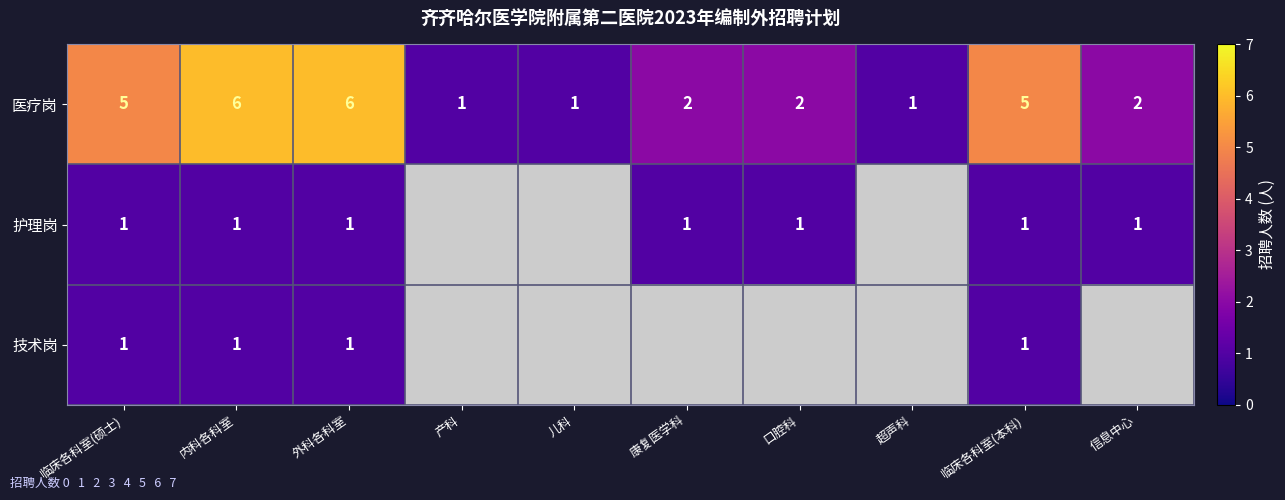

Is it true that 护理岗 equals 0 at 口腔科?

False